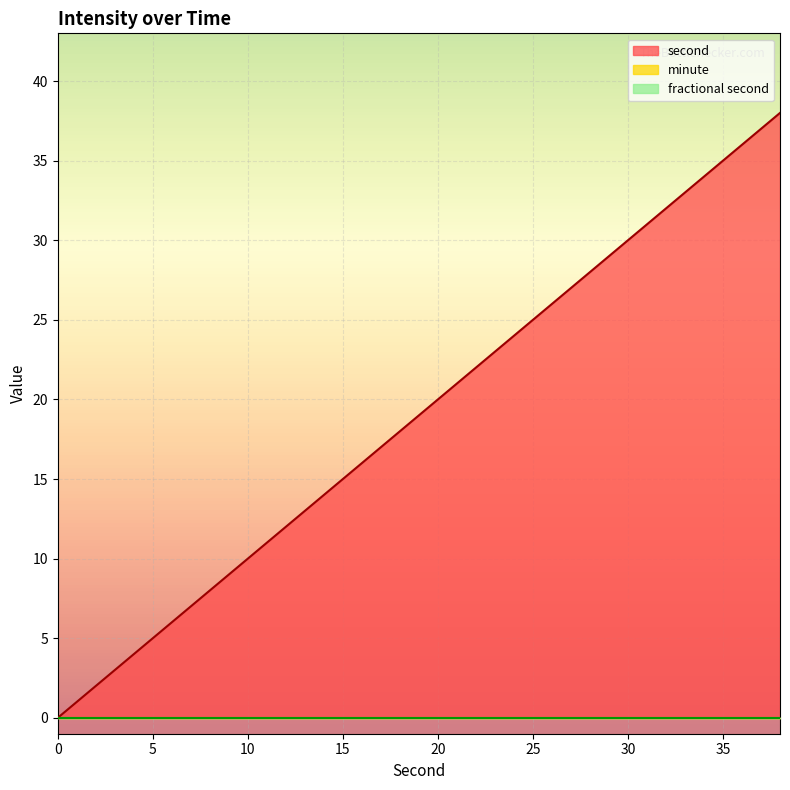

True or false: minute and fractional second cross at least once.

False